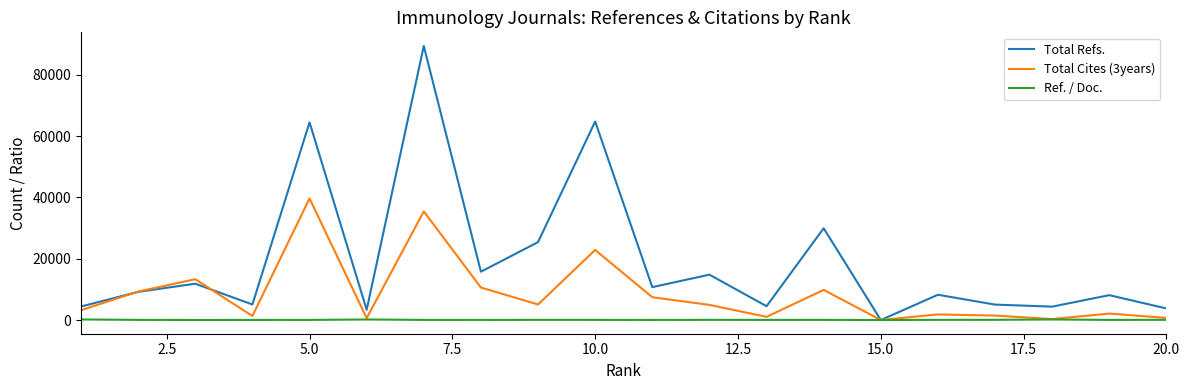

Which series has the largest total across all categories?

Total Refs.